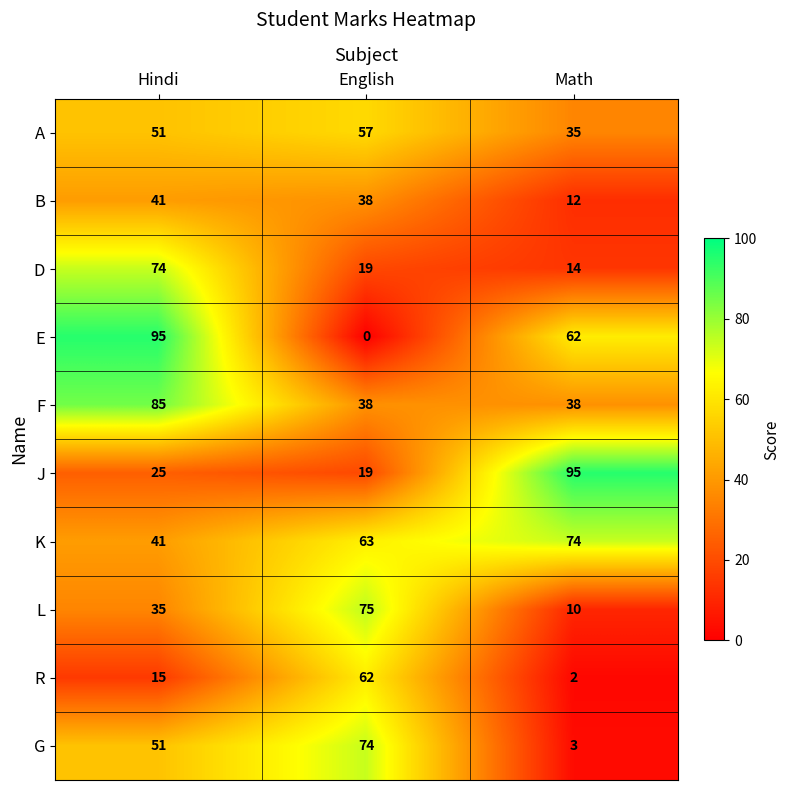

Count the A values in the range 35 to 57.

3